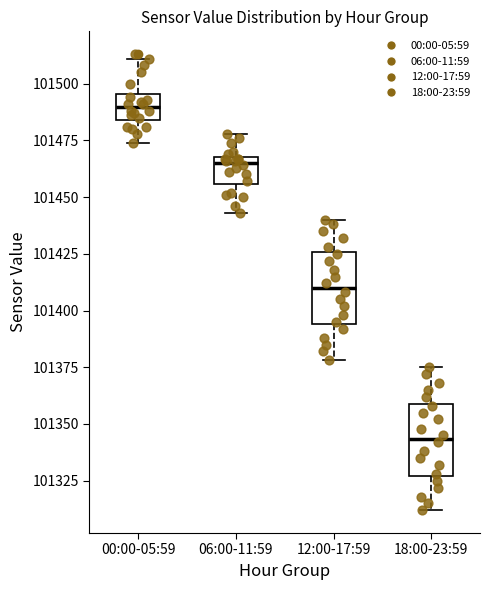

Which box has the highest median line?

00:00-05:59